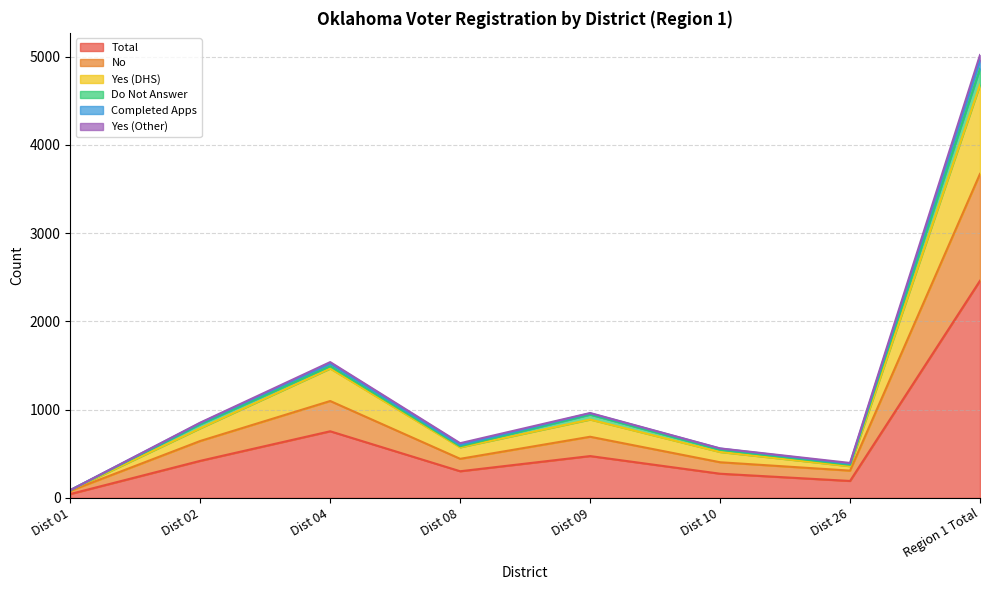

At how many categories does at least one series exceed 1545?

1